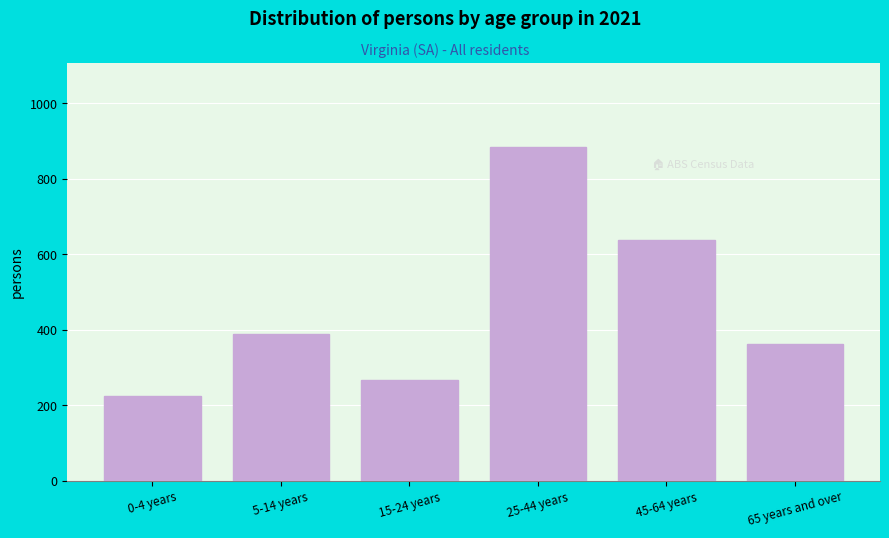

Reading left to right, transcribe all the data shown in this chart.

0-4 years=225	5-14 years=388	15-24 years=267	25-44 years=885	45-64 years=638	65 years and over=361